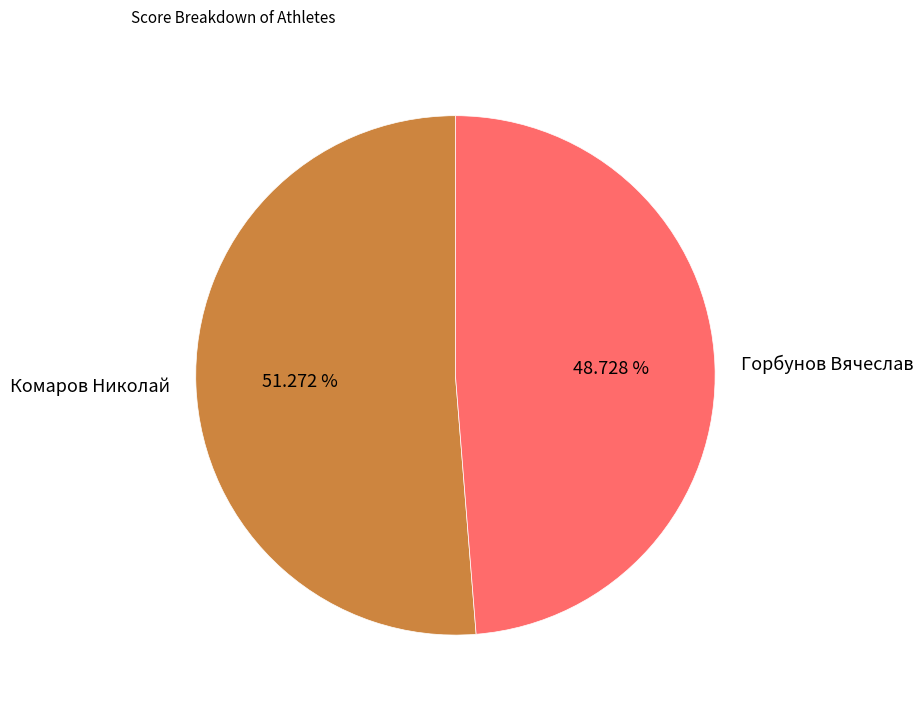

What percentage is the Комаров Николай slice, to the nearest percent?

51%